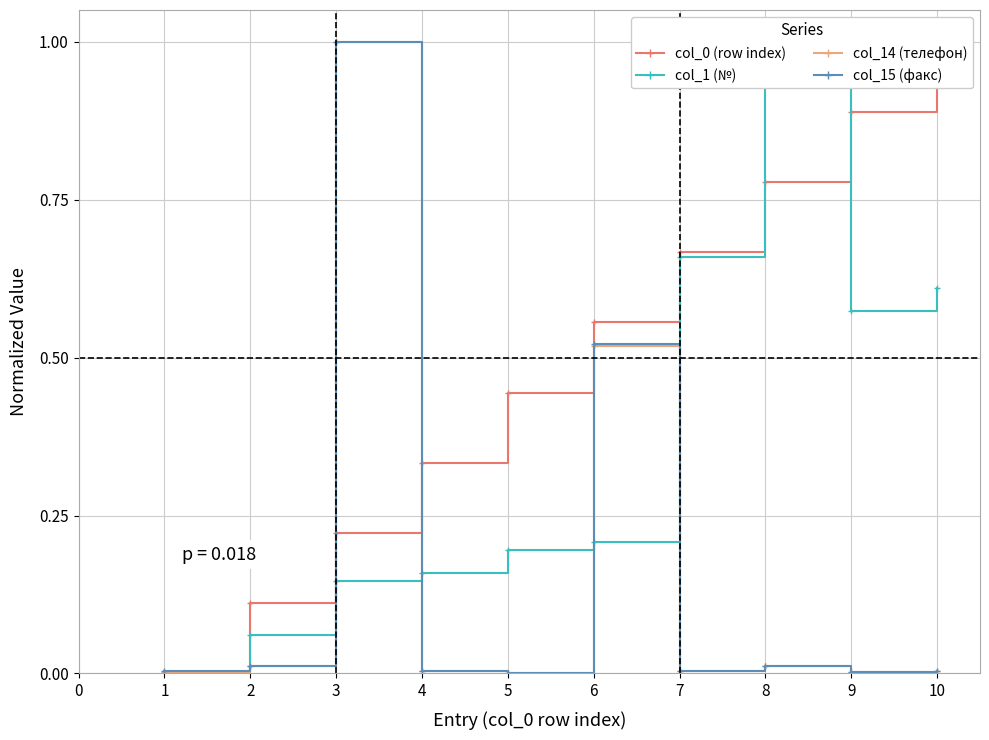

Reading left to right, transcribe all the data shown in this chart.

col_0 (row index): 0.0	0.1	0.2	0.3	0.4	0.6	0.7	0.8	0.9	1.0
col_1 (№): 0.0	0.1	0.1	0.2	0.2	0.2	0.7	1.0	0.6	0.6
col_14 (телефон): 0.0	0.0	1.0	0.0	0.0	0.5	0.0	0.0	0.0	0.0
col_15 (факс): 0.0	0.0	1.0	0.0	0.0	0.5	0.0	0.0	0.0	0.0